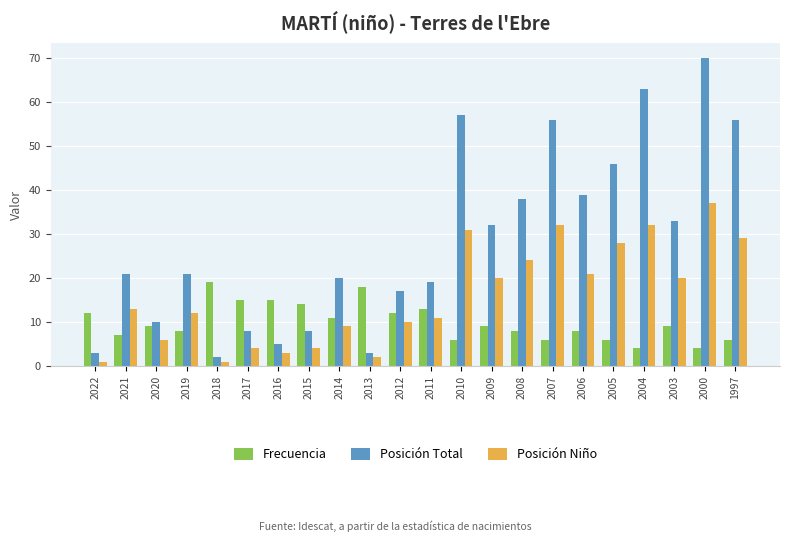

What is the value of the Posición Niño bar at the 18th from the left?

28